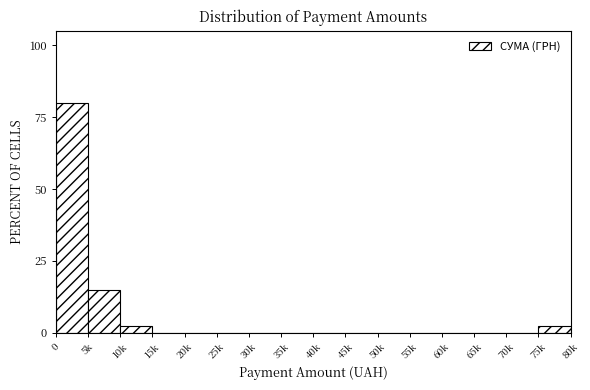

Reading left to right, list all the values displayed in this chart.

0=80.0	5k=15.0	10k=2.5	15k=0.0	20k=0.0	25k=0.0	30k=0.0	35k=0.0	40k=0.0	45k=0.0	50k=0.0	55k=0.0	60k=0.0	65k=0.0	70k=0.0	75k=2.5